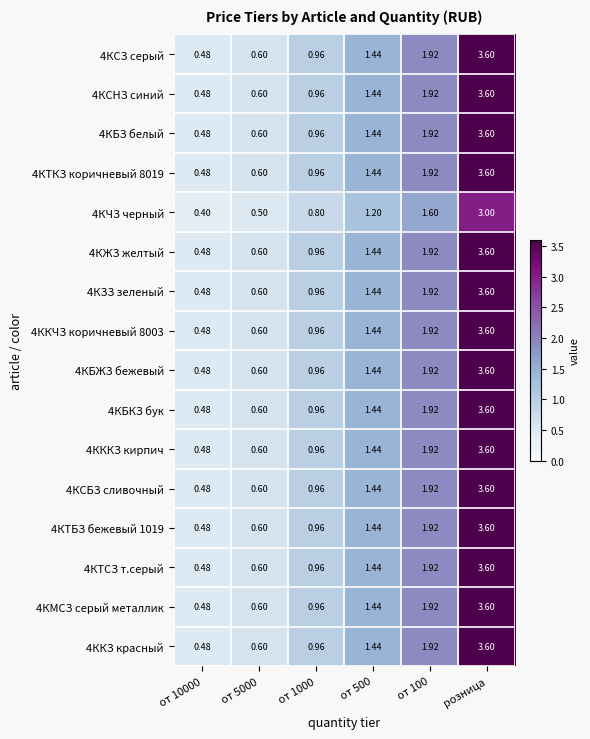

At which category is the sum across all series the highest?

розница